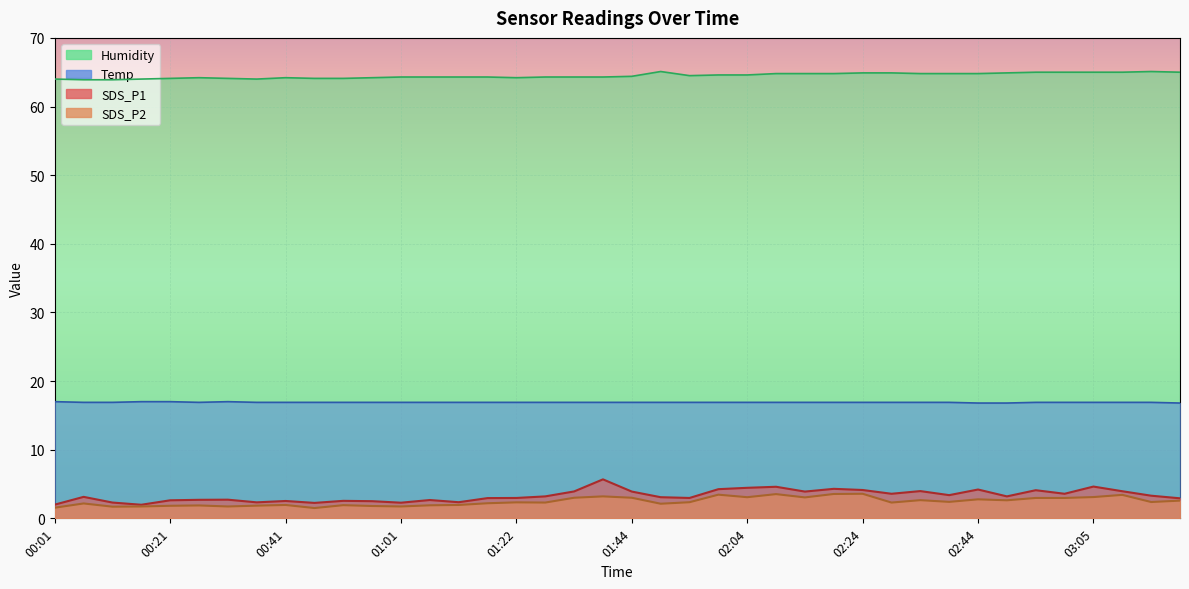

At which category is the sum across all series the highest?

01:38